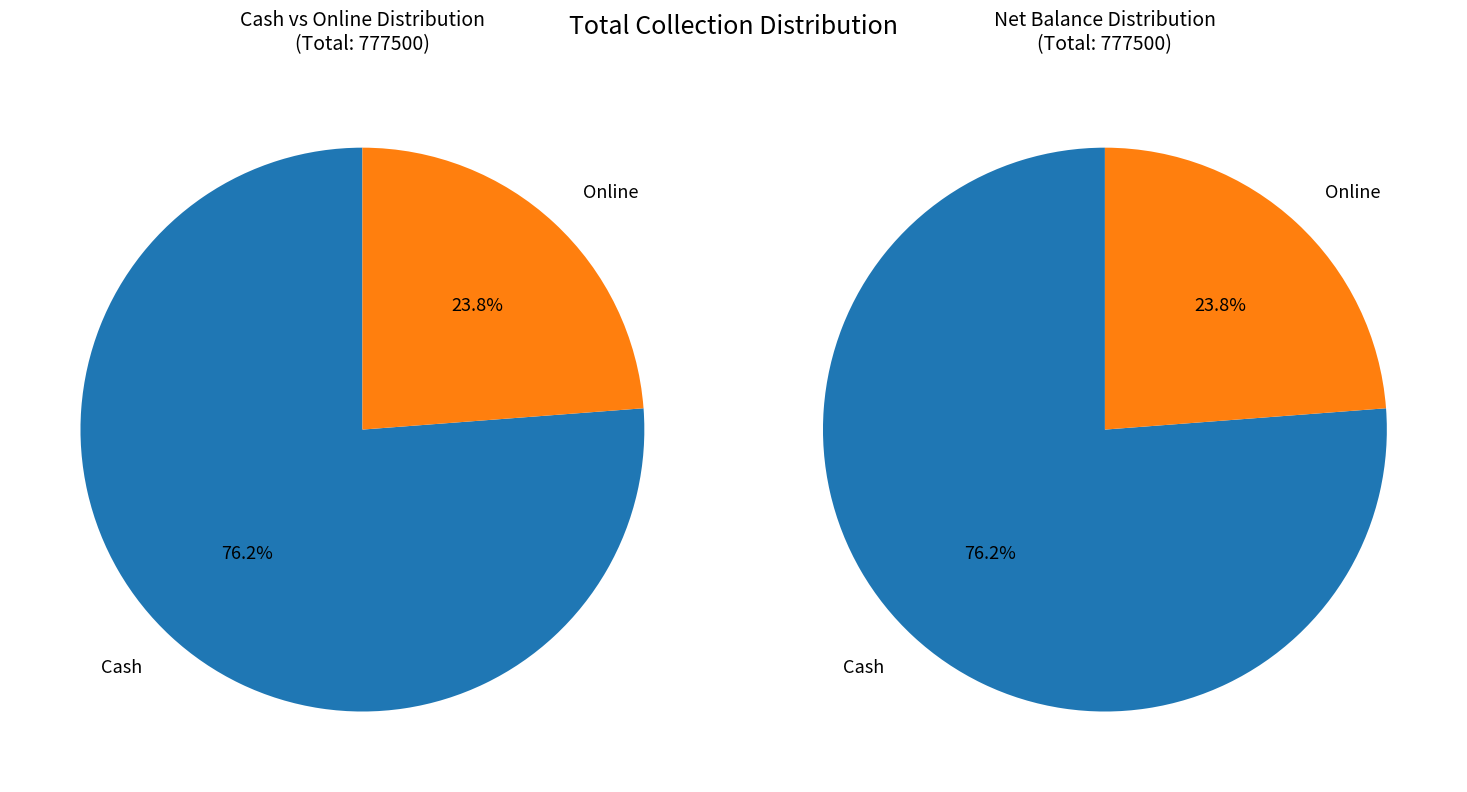

What is the largest slice in the pie chart?

Cash